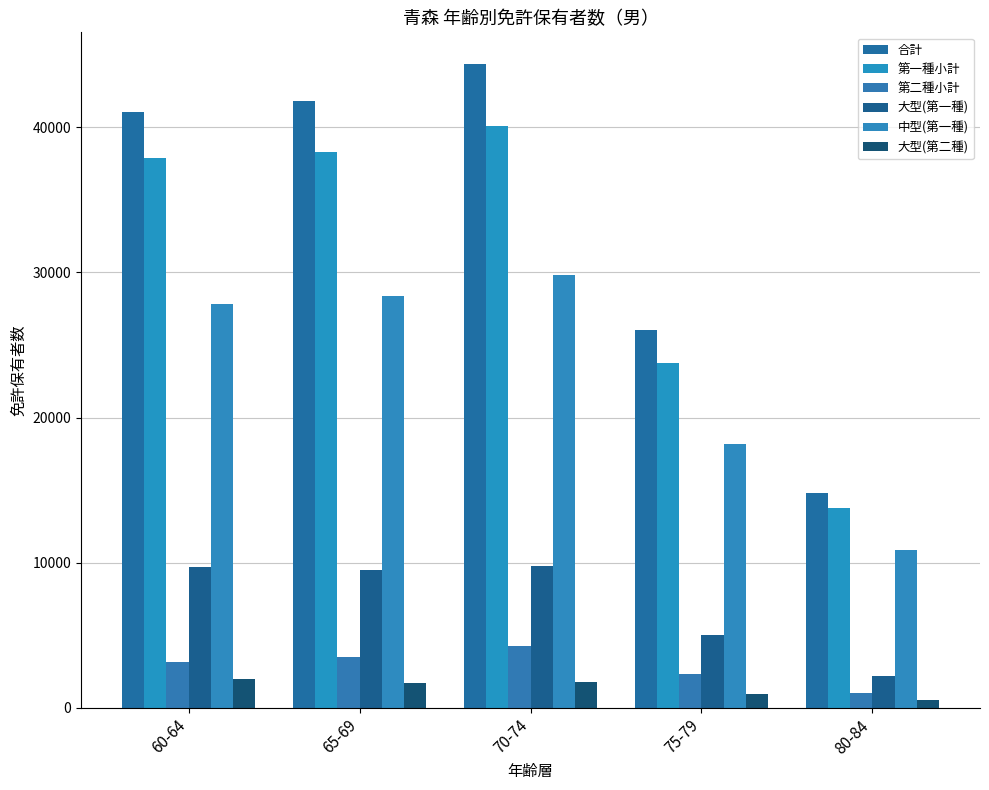

What is the spread (max minus min) of values at 75-79?

25099